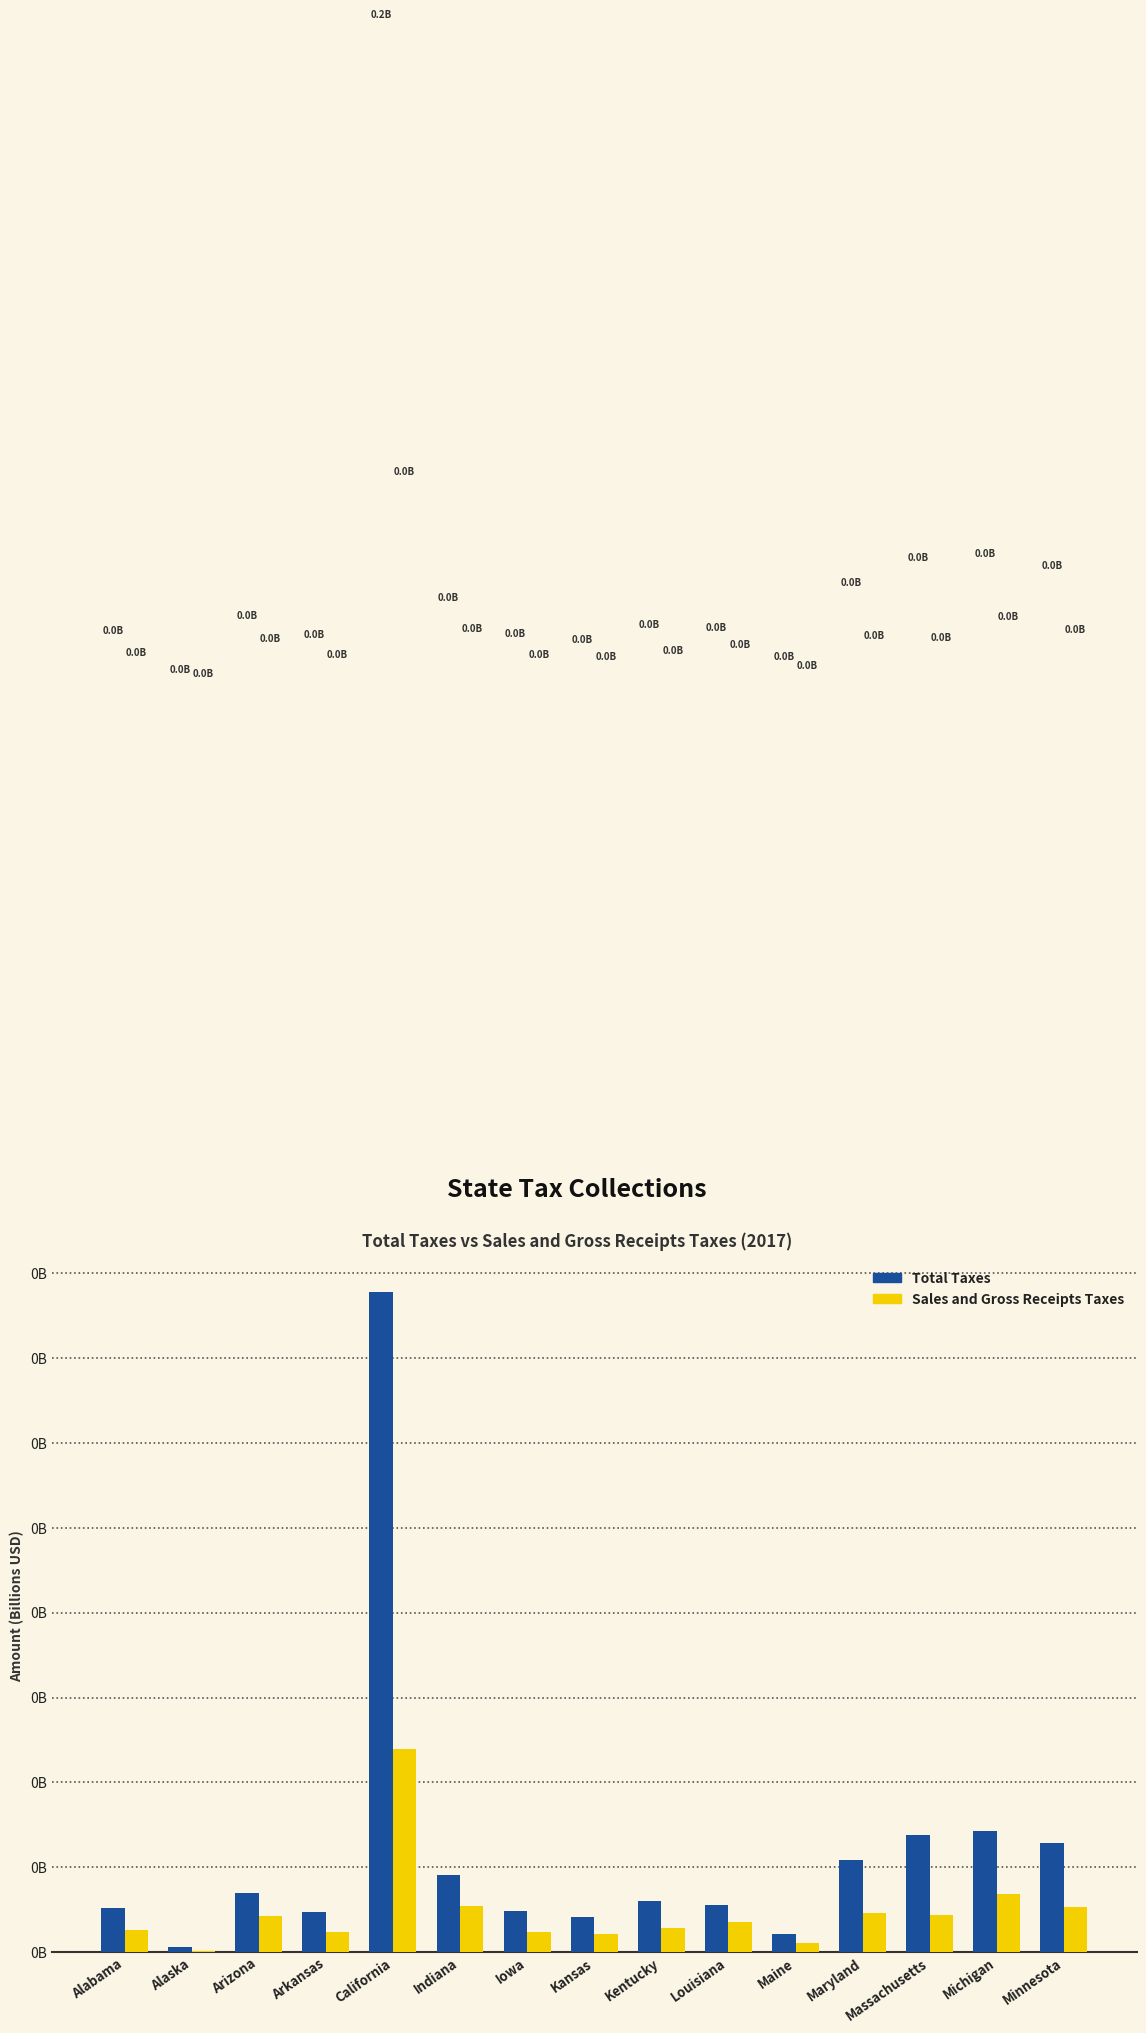

Does the chart contain stacked bars?

No